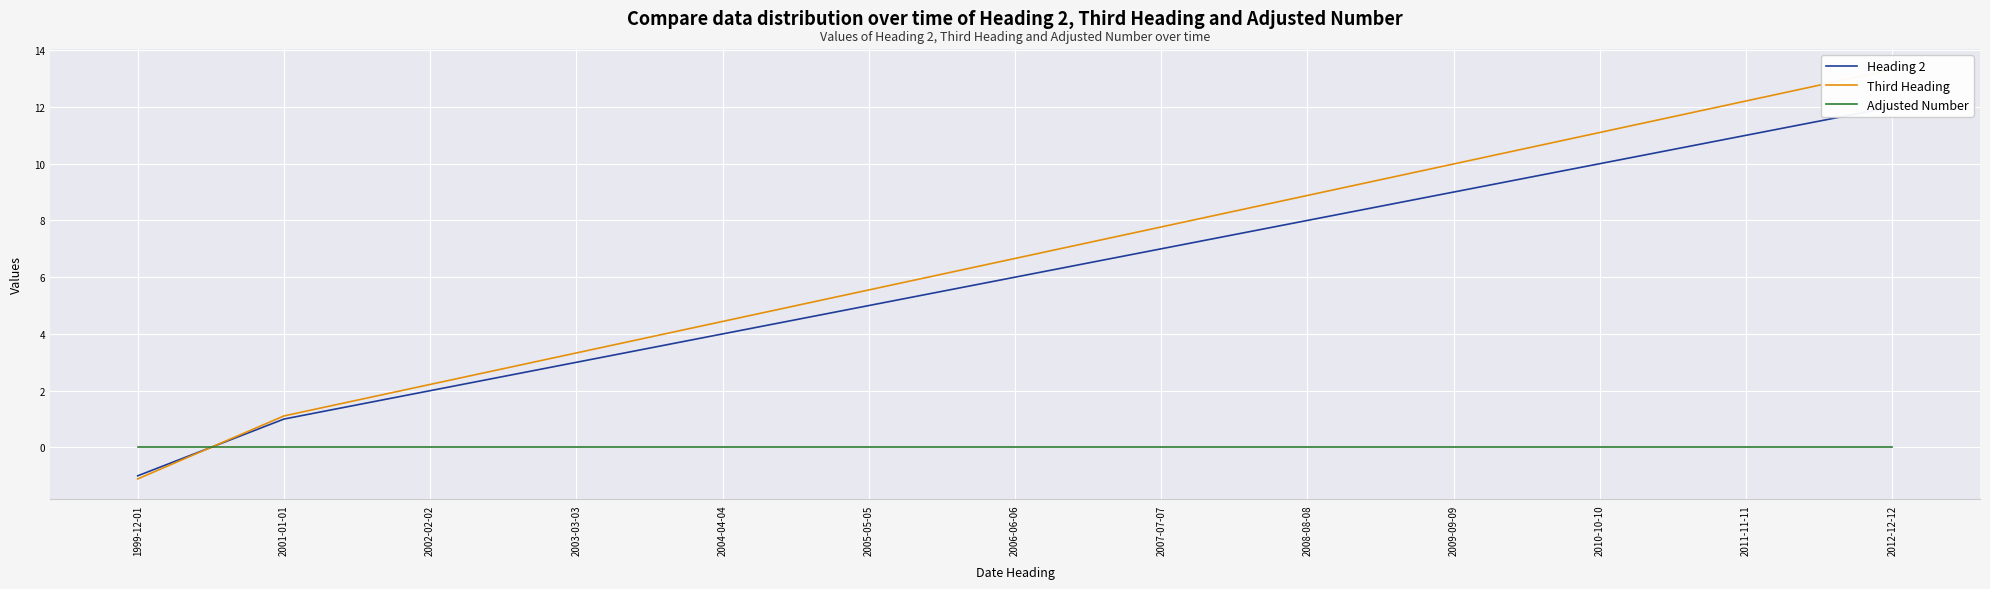

What position from the right is 2001-01-01?

12